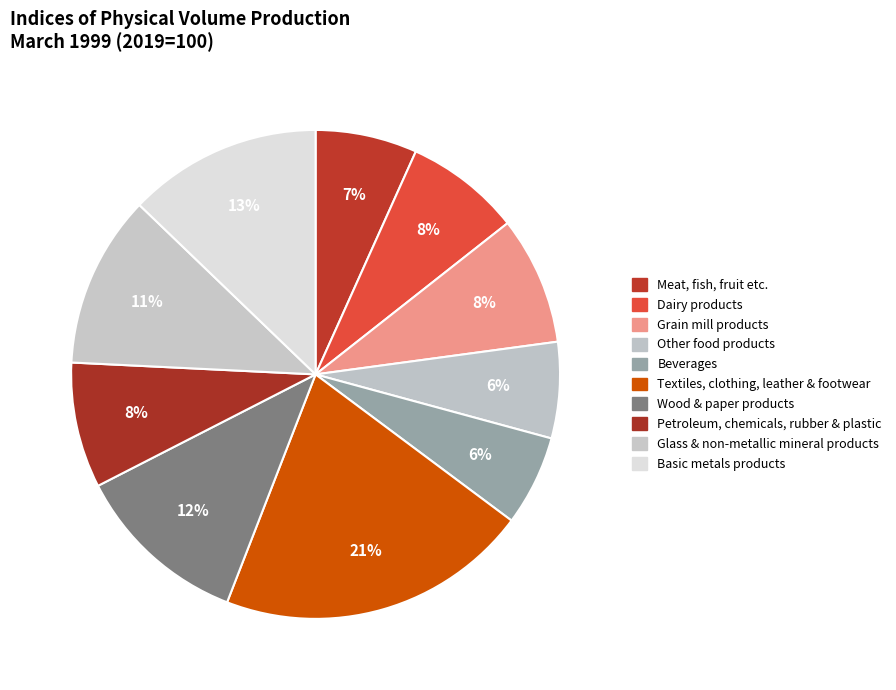

What is the largest slice in the pie chart?

Textiles, clothing, leather & footwear